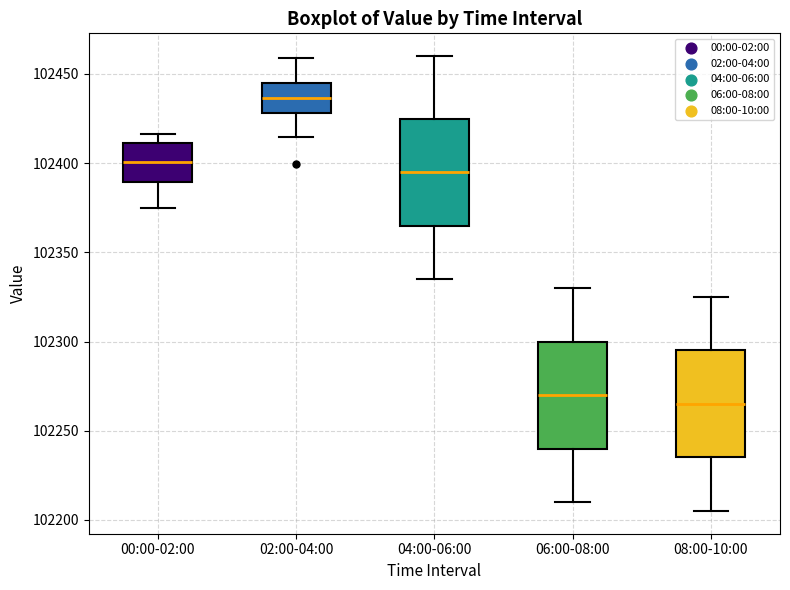

Where does the lower whisker of the box for 08:00-10:00 end on the y-axis? The values are not printed on the chart, so give them approximately, as read against the axis.

102205